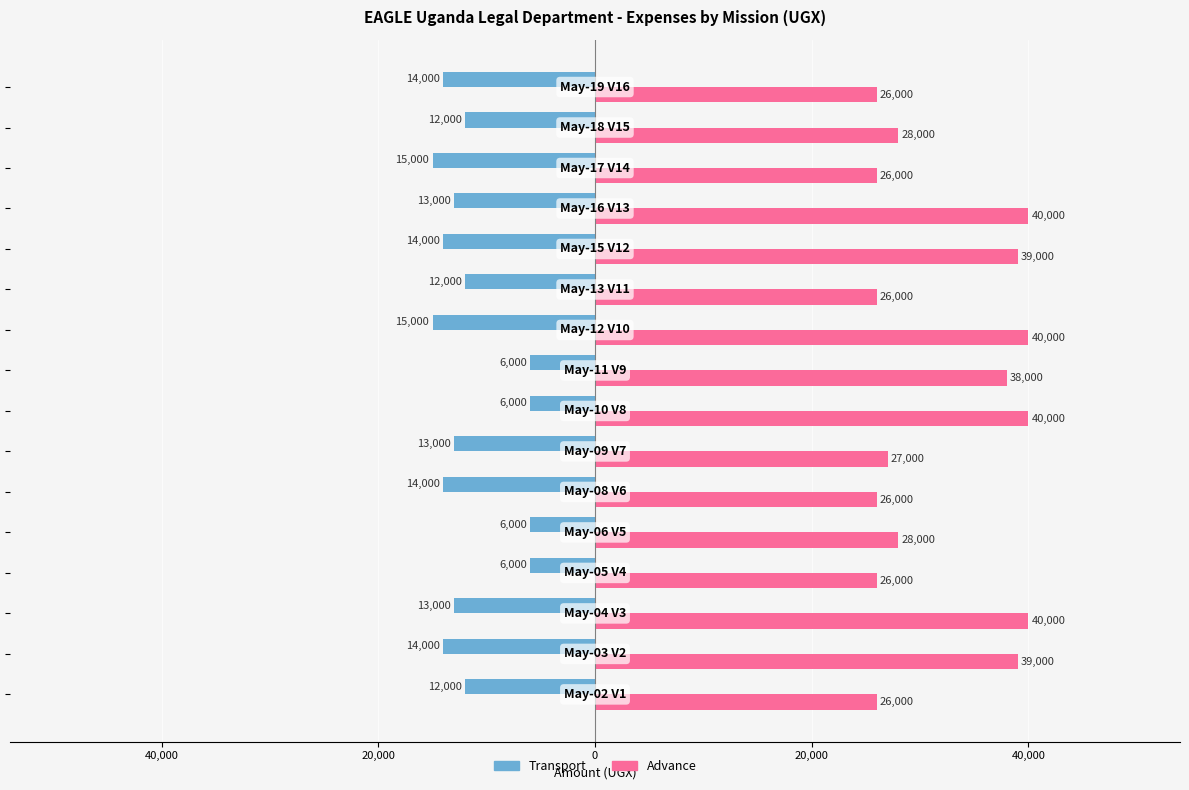

What are all the series names shown in the legend?

Transport, Advance